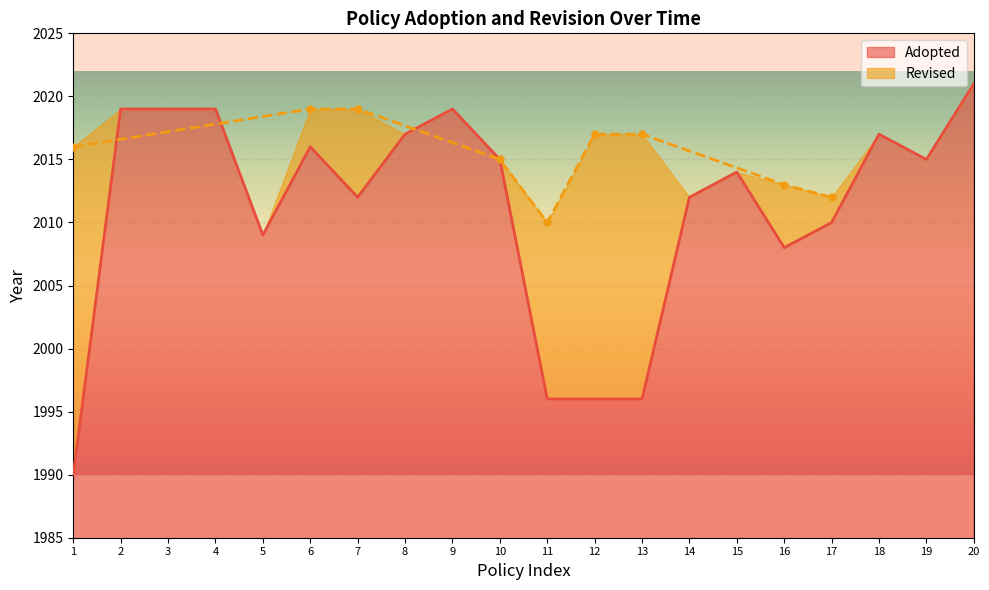

True or false: the data has more than 0 interior local peaks.

True